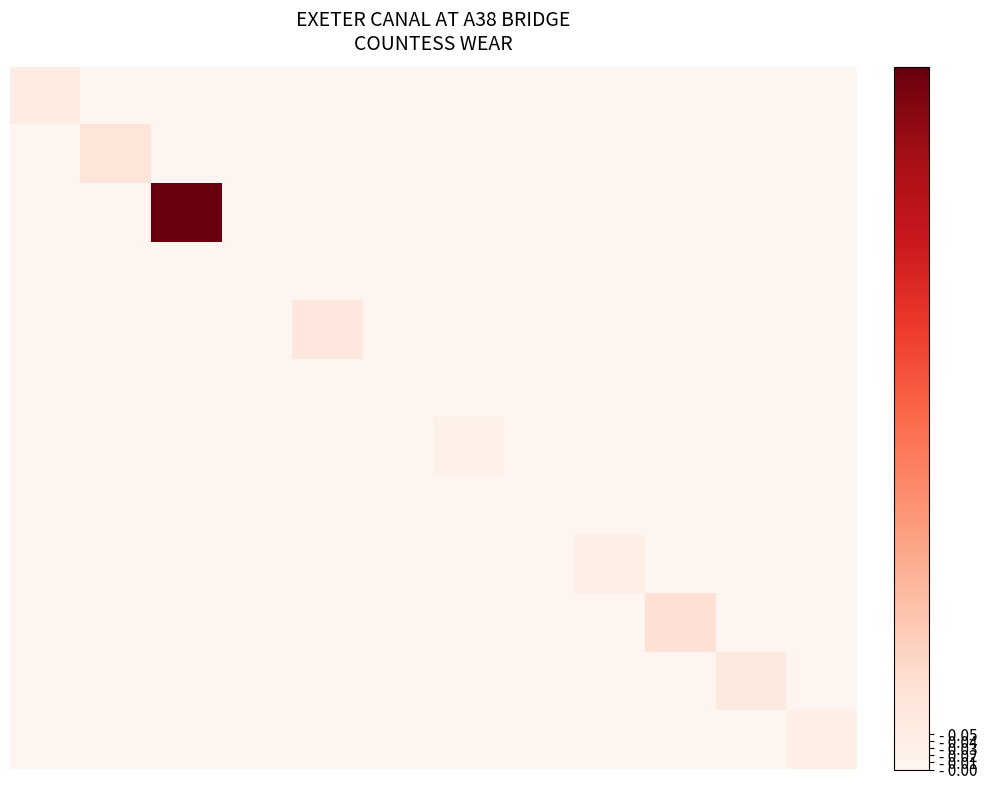

How many data points does each series have?

12